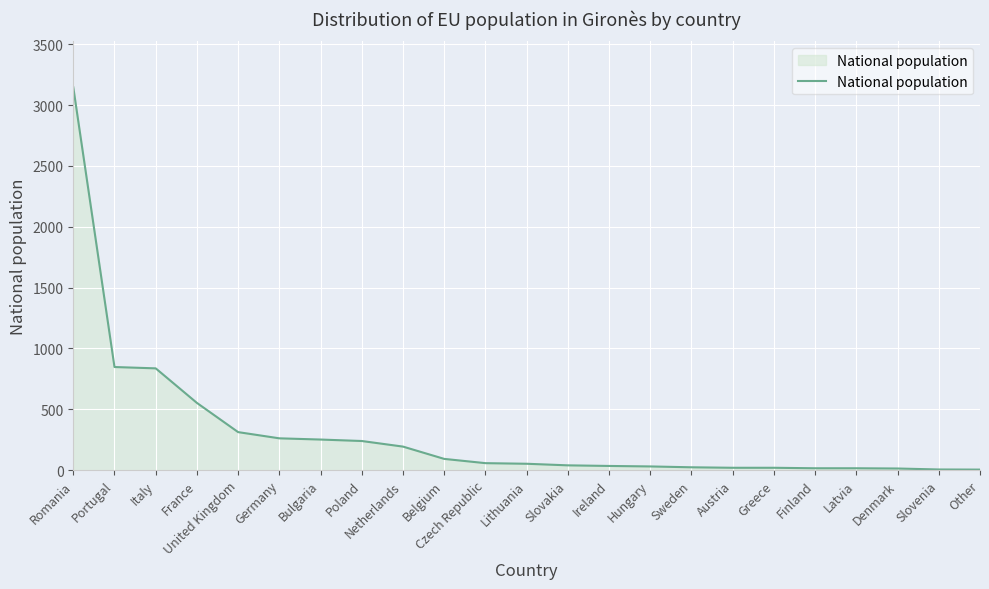

At which category does the chart reach its peak across all series?

Romania